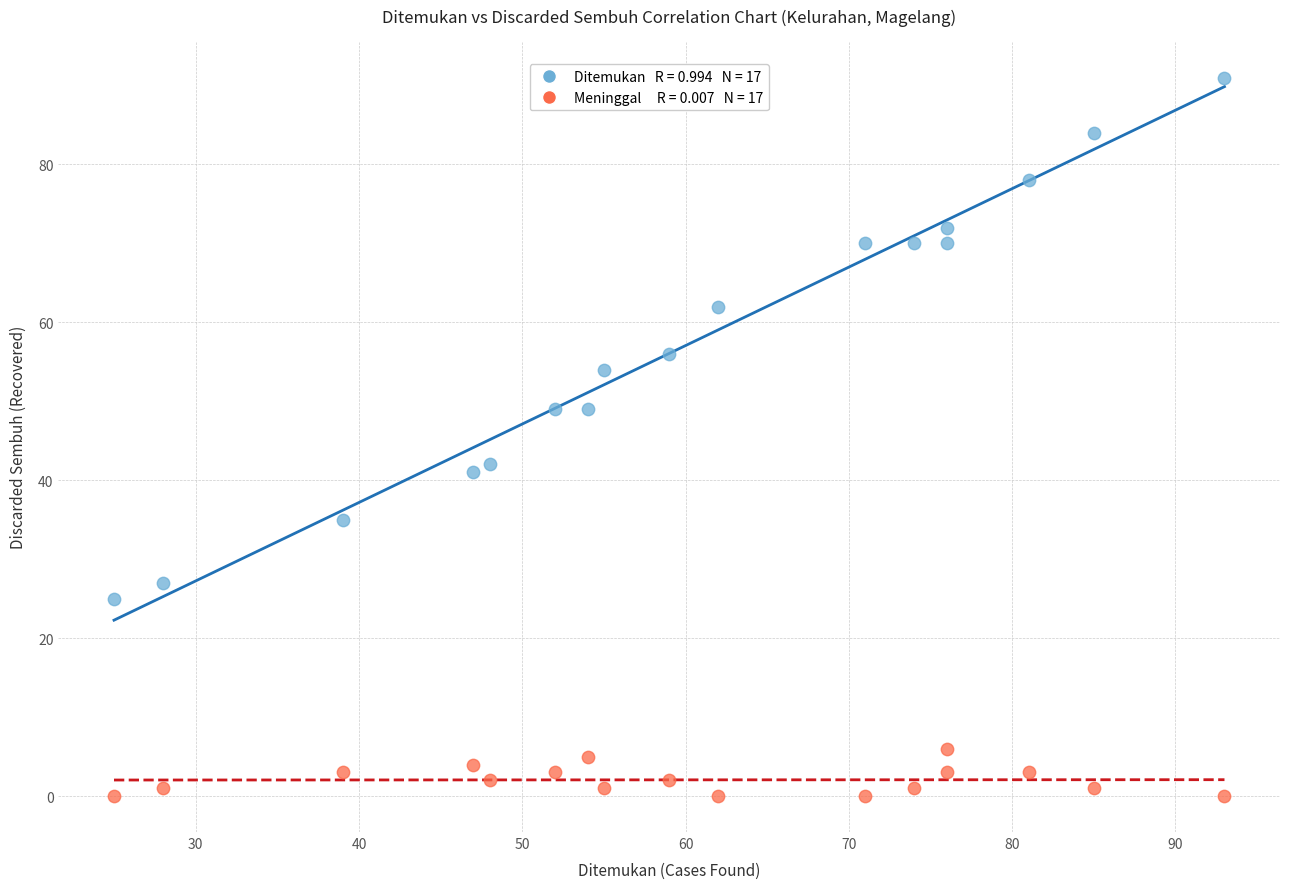

Across all data points, what is the range of X values (max minus min)?

68